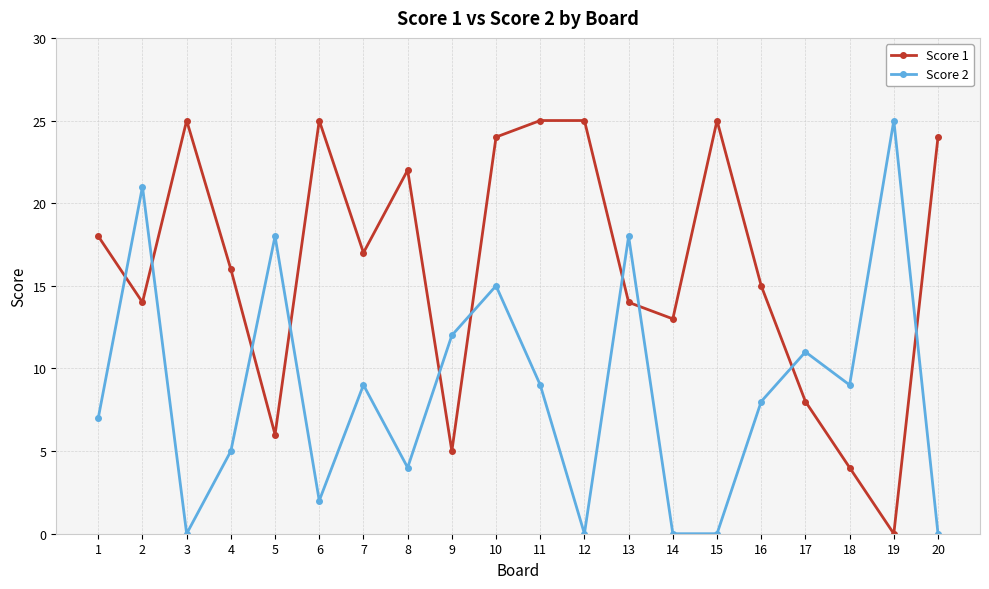

What is the difference between the second highest and second lowest values in the Score 1 series?

21